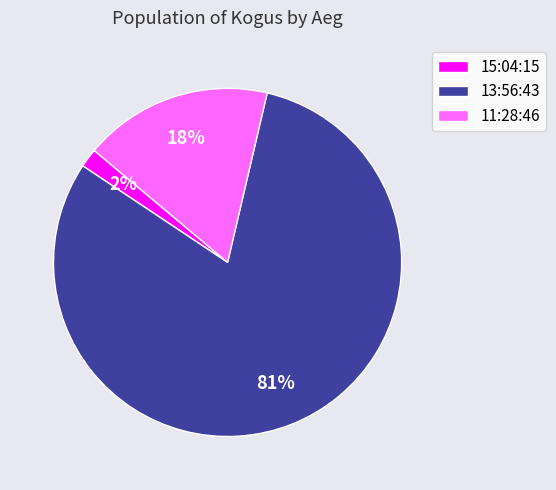

True or false: 13:56:43 accounts for 81% of the total.

True